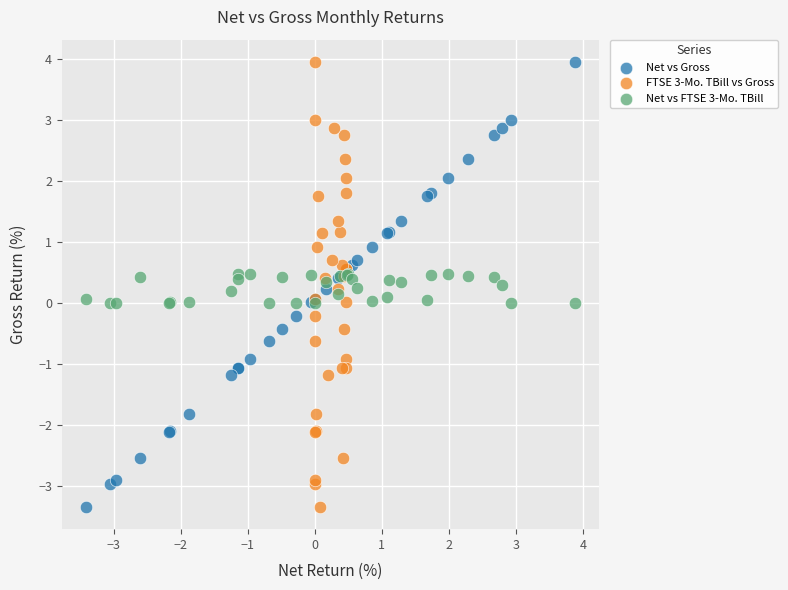

What are all the series names shown in the legend?

Net vs Gross, FTSE 3-Mo. TBill vs Gross, Net vs FTSE 3-Mo. TBill